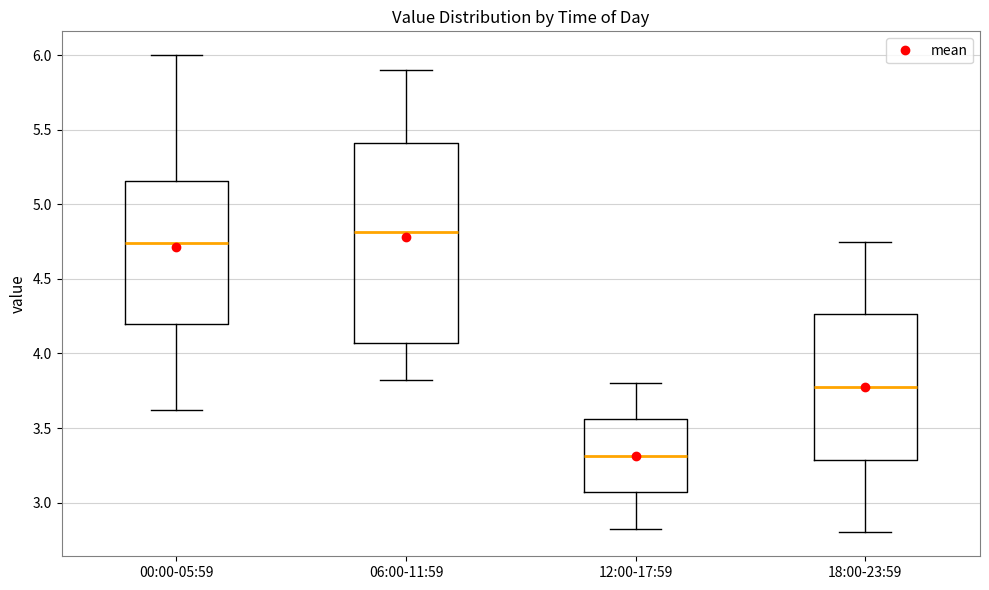

Comparing the boxes themselves (not the whiskers), which one is the tallest?

06:00-11:59